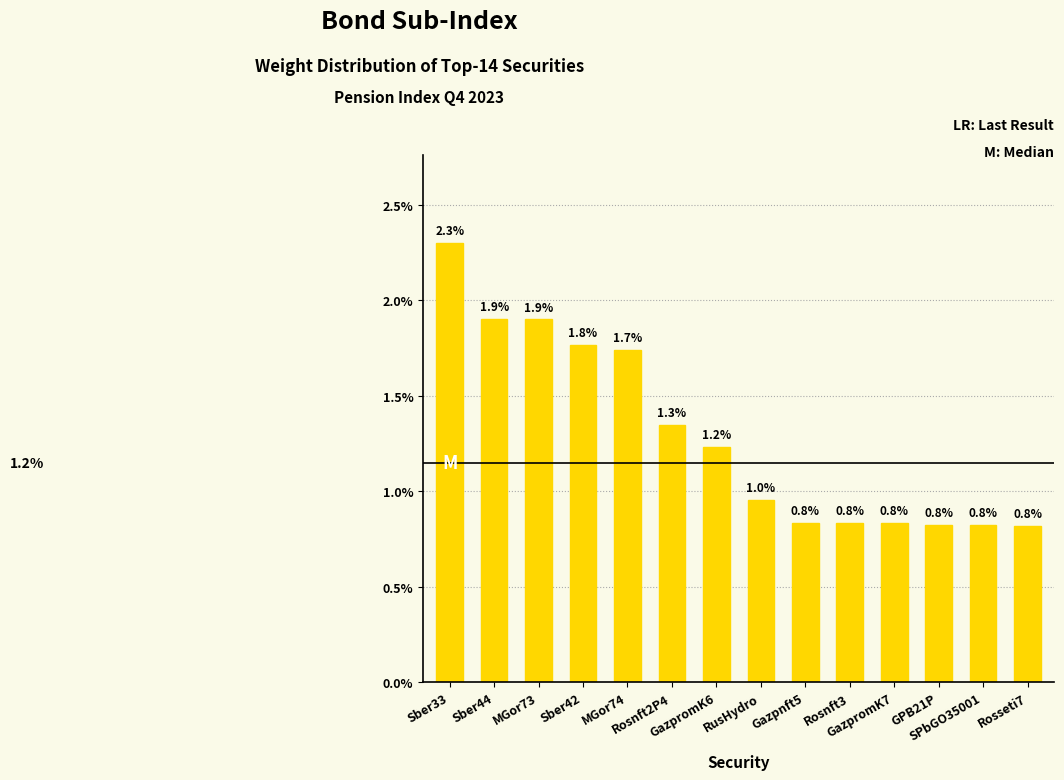

What is the smallest value displayed?

0.8